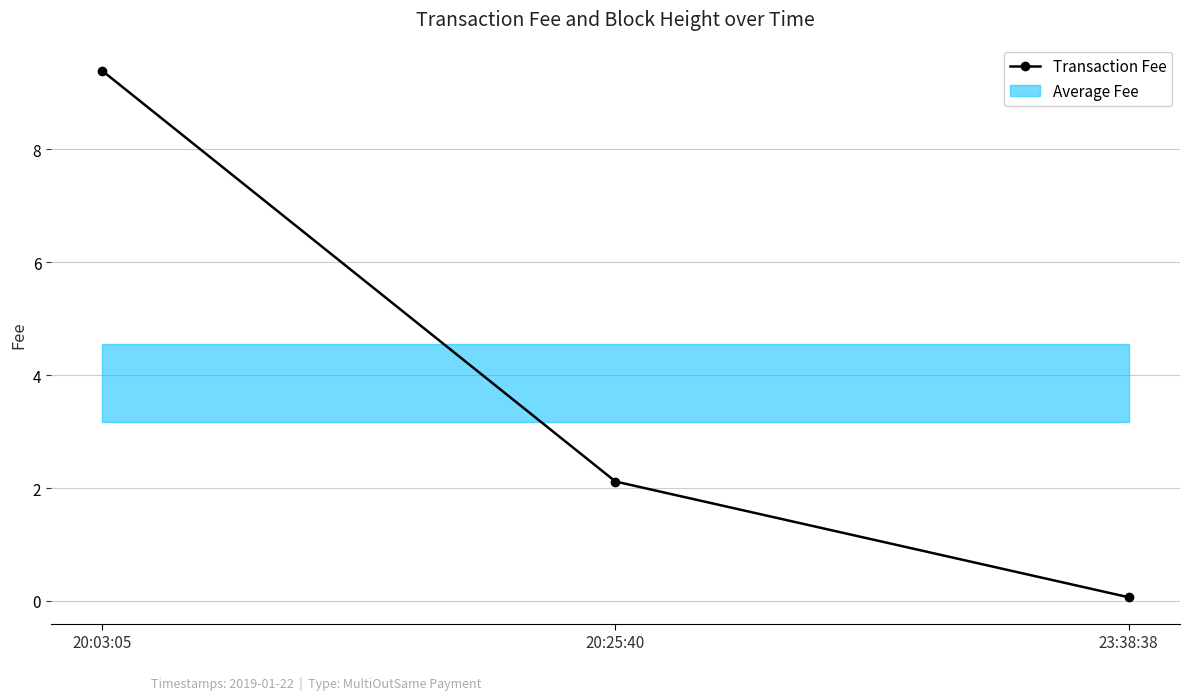

What is the label of the 3rd point from the right?

20:03:05